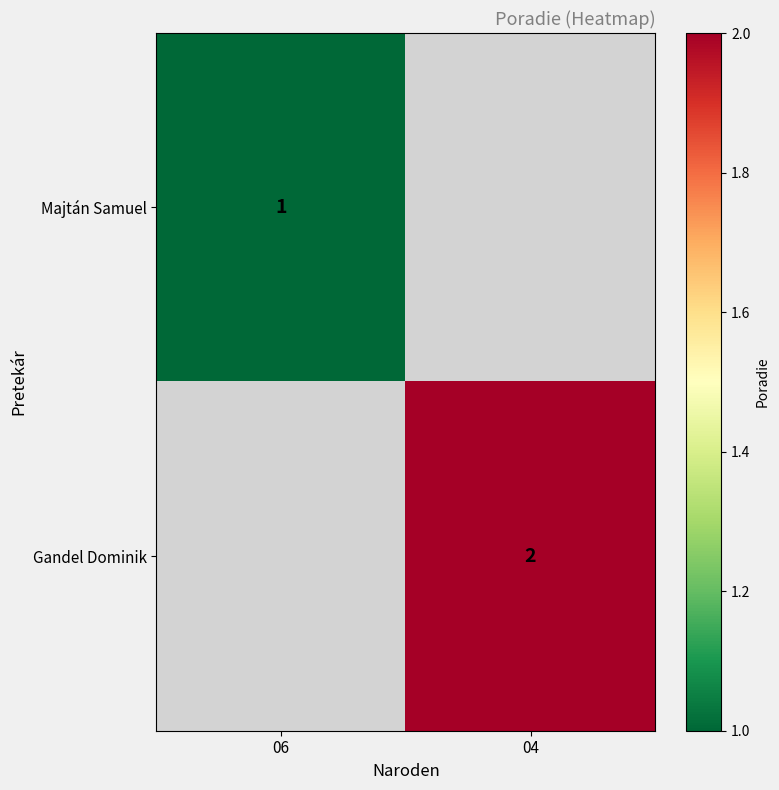

The Majtán Samuel series shows 1 at 06. True or false?

True